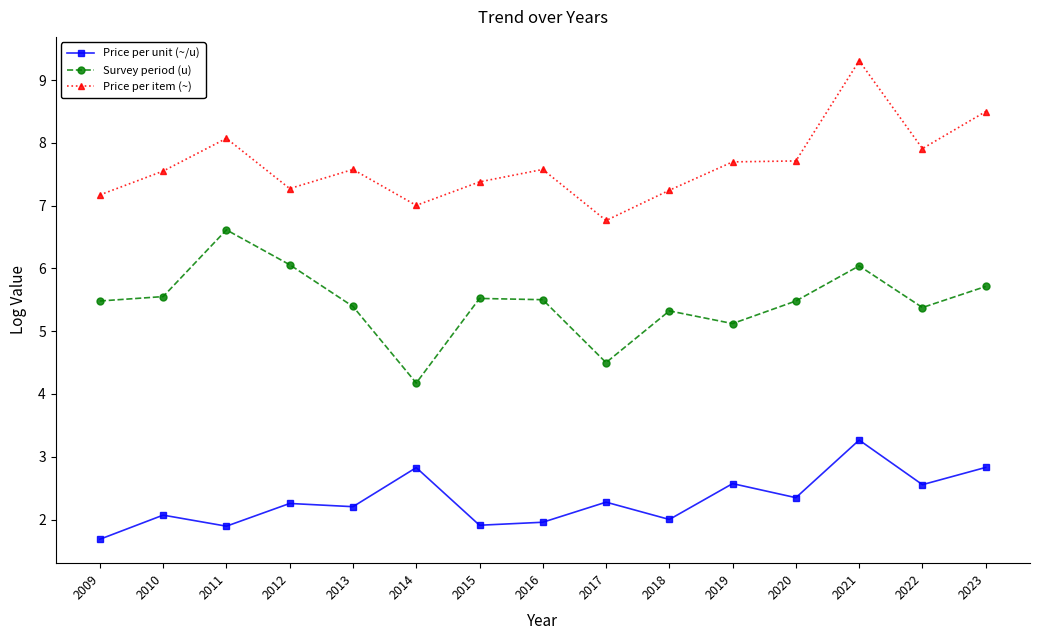

True or false: Survey period (u) and Price per item (~) cross at least once.

False